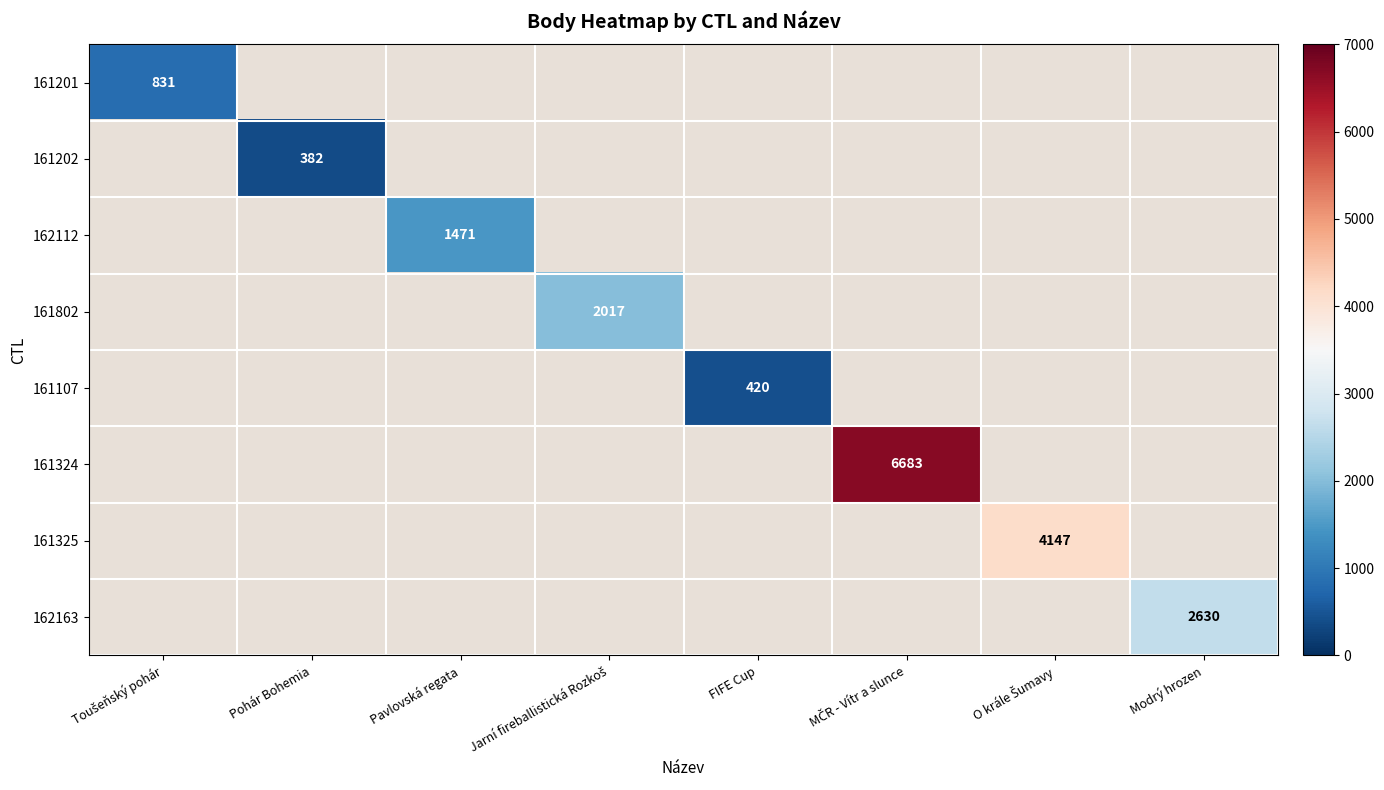

At which category does the chart reach its minimum across all series?

Pohár Bohemia